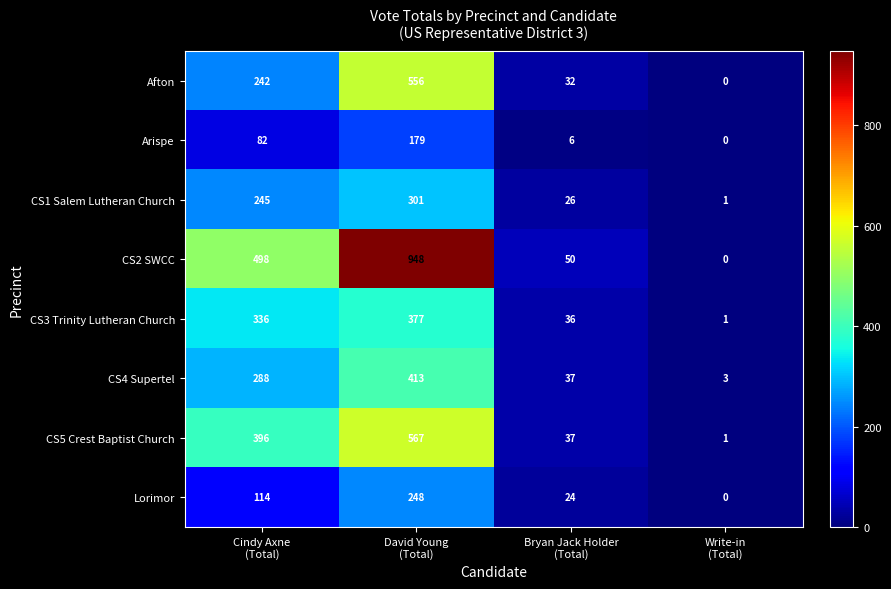

Which series changed the most between Cindy Axne
(Total) and Bryan Jack Holder
(Total)?

CS2 SWCC